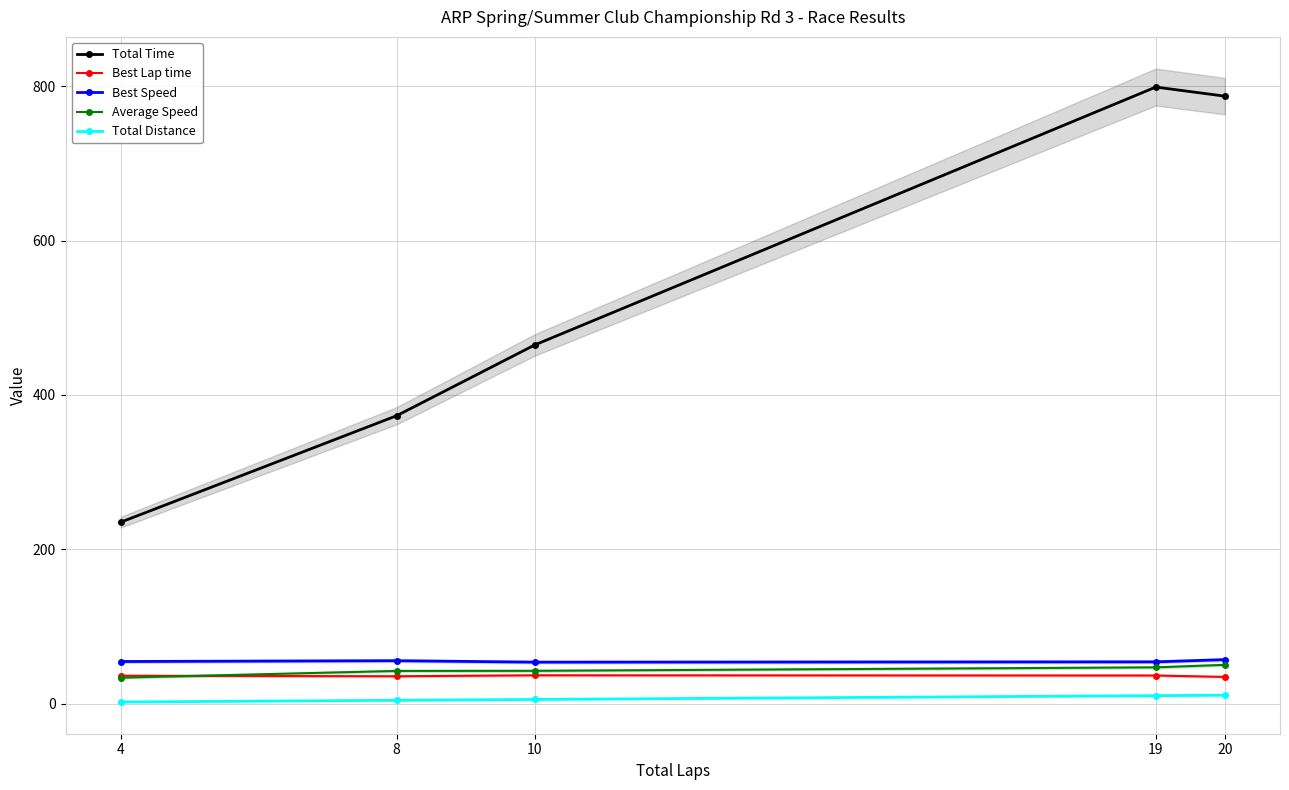

Read the Total Time value at 20.

787.1